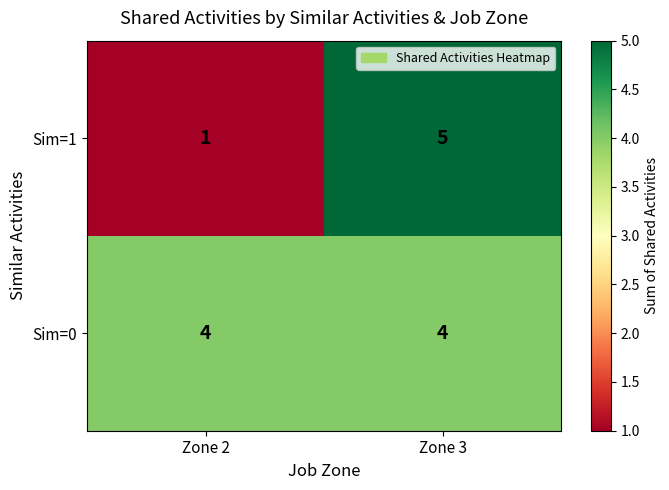

Rank the series by their maximum value, from lowest to highest.

Sim=0, Sim=1